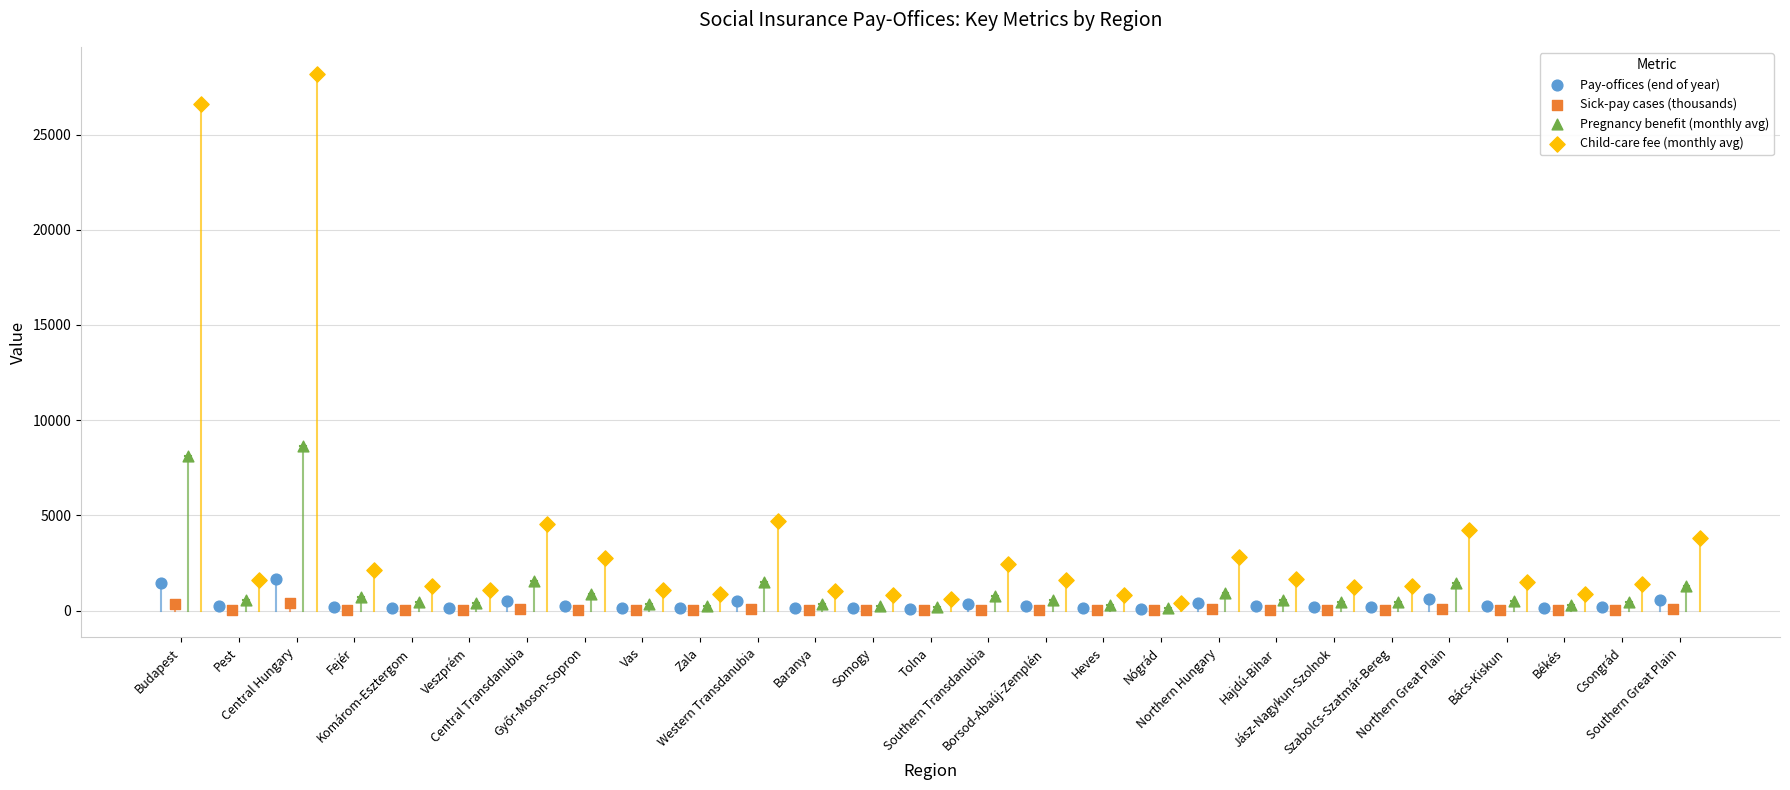

What are all the series names shown in the legend?

Pay-offices (end of year), Sick-pay cases (thousands), Pregnancy benefit (monthly avg), Child-care fee (monthly avg)